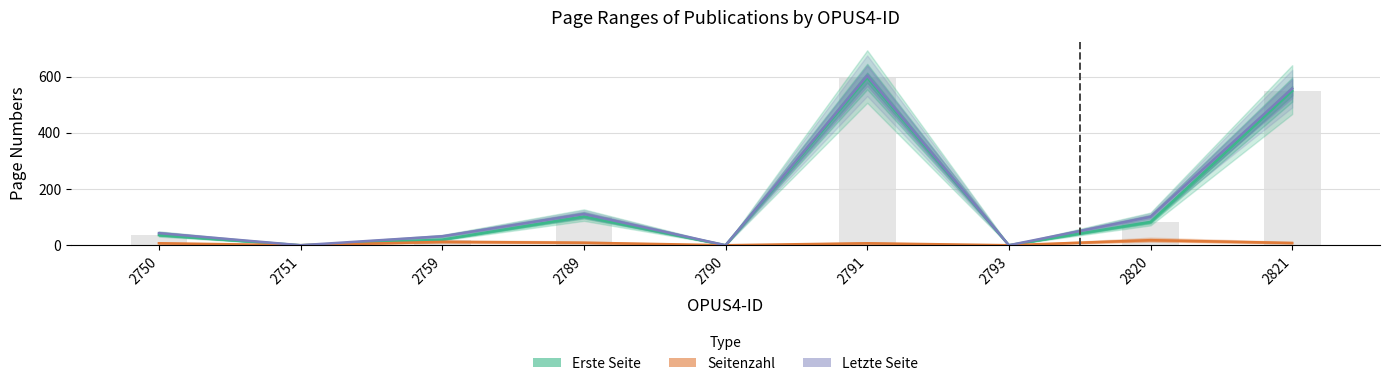

Between 2759 and 2790, which series saw the biggest shift?

Letzte Seite (line)